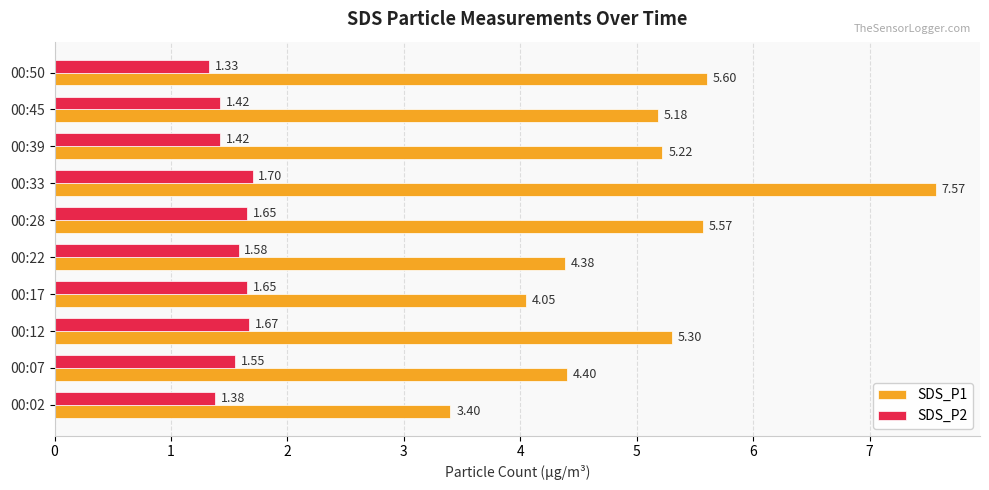

Which series has the widest spread of values?

SDS_P1